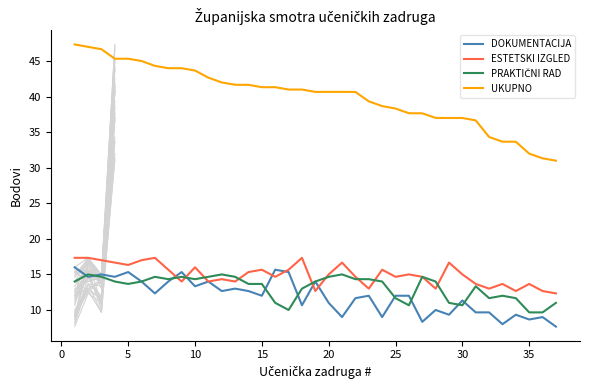

Is it true that ESTETSKI IZGLED equals 24.7 at 15?

False